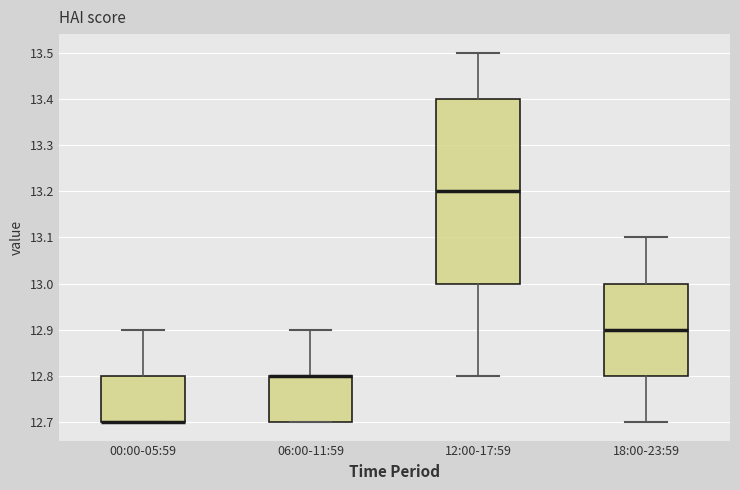

Reading left to right, transcribe this box plot: for each box, give where its median line is, the range the box spans, and where its two whiskers end, as read against the y-axis. The values are not printed on the chart, so give them approximately, as read against the axis.

00:00-05:59: median 12.7 (drawn on the box's lower edge), box 12.7 to 12.8, whiskers 12.7 to 12.9
06:00-11:59: median 12.8 (drawn on the box's upper edge), box 12.7 to 12.8, whiskers 12.7 to 12.9
12:00-17:59: median 13.2, box 13.0 to 13.4, whiskers 12.8 to 13.5
18:00-23:59: median 12.9, box 12.8 to 13.0, whiskers 12.7 to 13.1